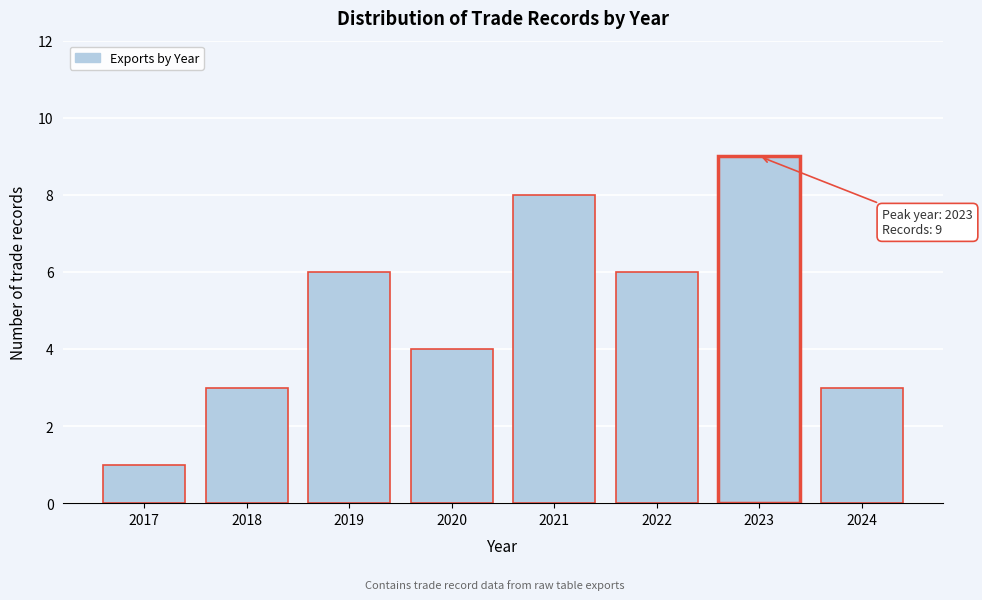

Reading left to right, list all the values displayed in this chart.

1	3	6	4	8	6	9	3